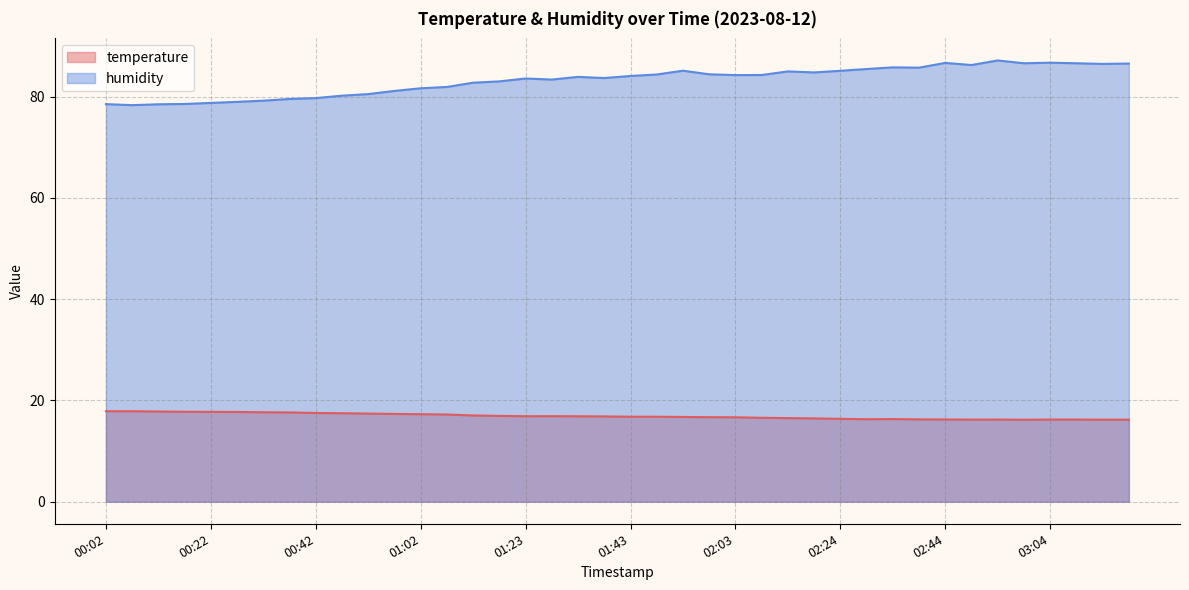

The temperature series shows 11.6 at 00:27. True or false?

False